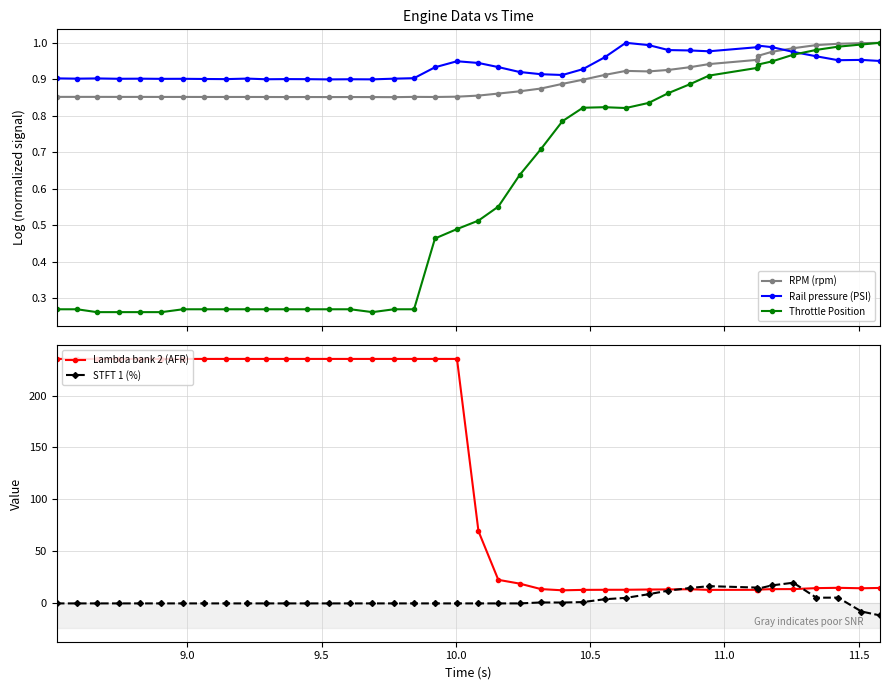

True or false: Rail pressure (PSI) has more than 0 interior local peaks.

True